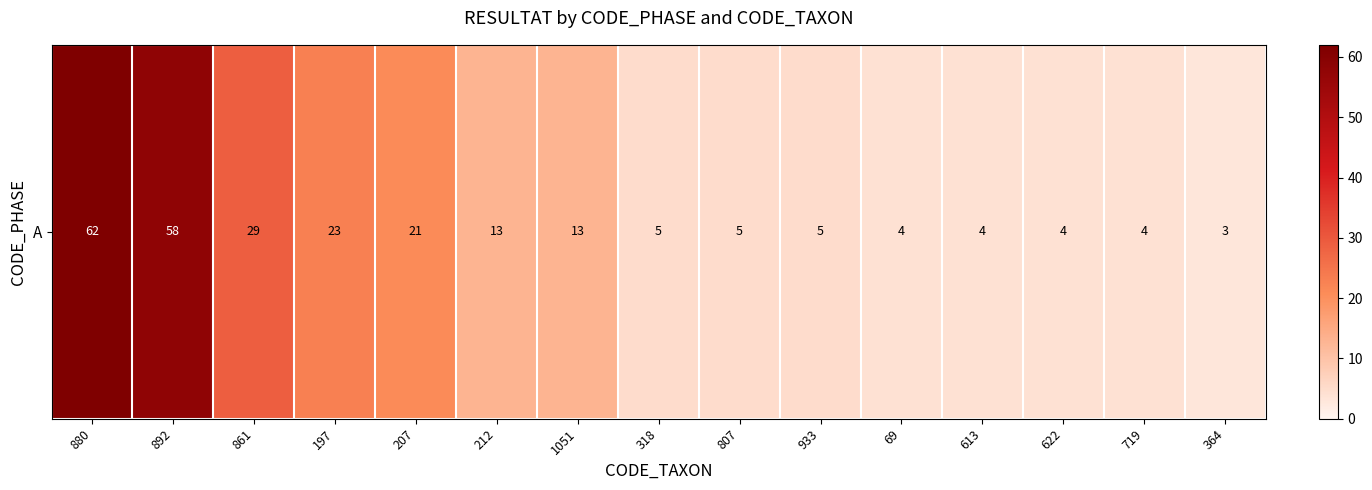

Rank the categories by value from highest to lowest.

880, 892, 861, 197, 207, 212, 1051, 318, 807, 933, 69, 613, 622, 719, 364